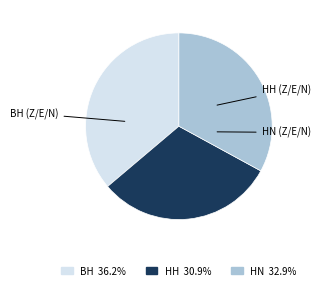

Does BH 36.2% represent more than half of the total?

No